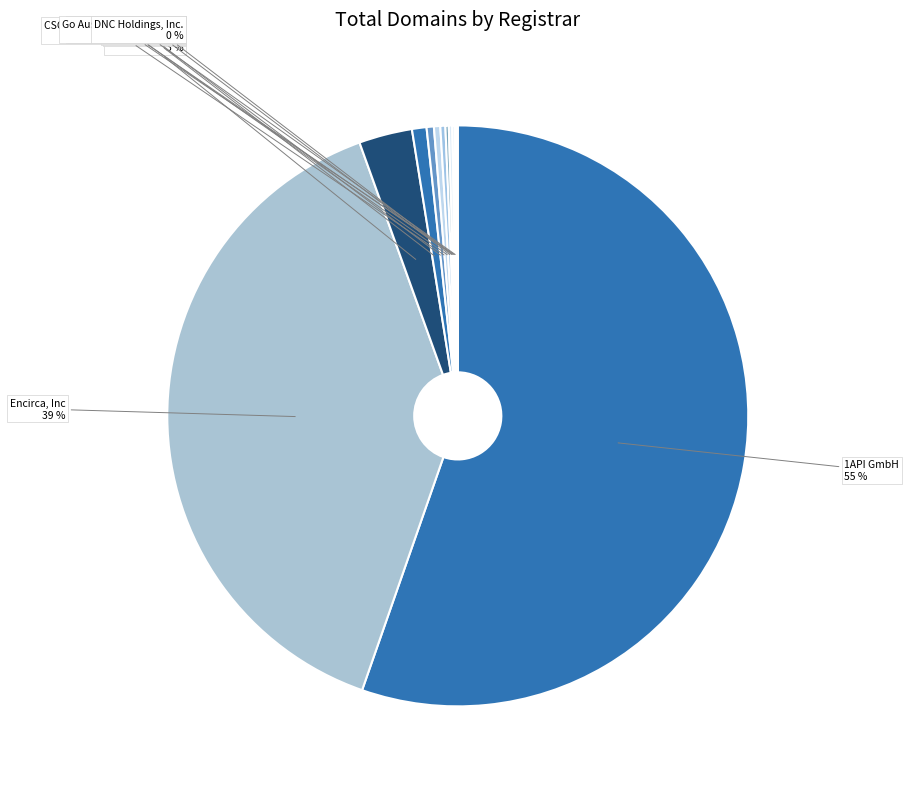

To the nearest percent, what is the average slice percentage?

8%